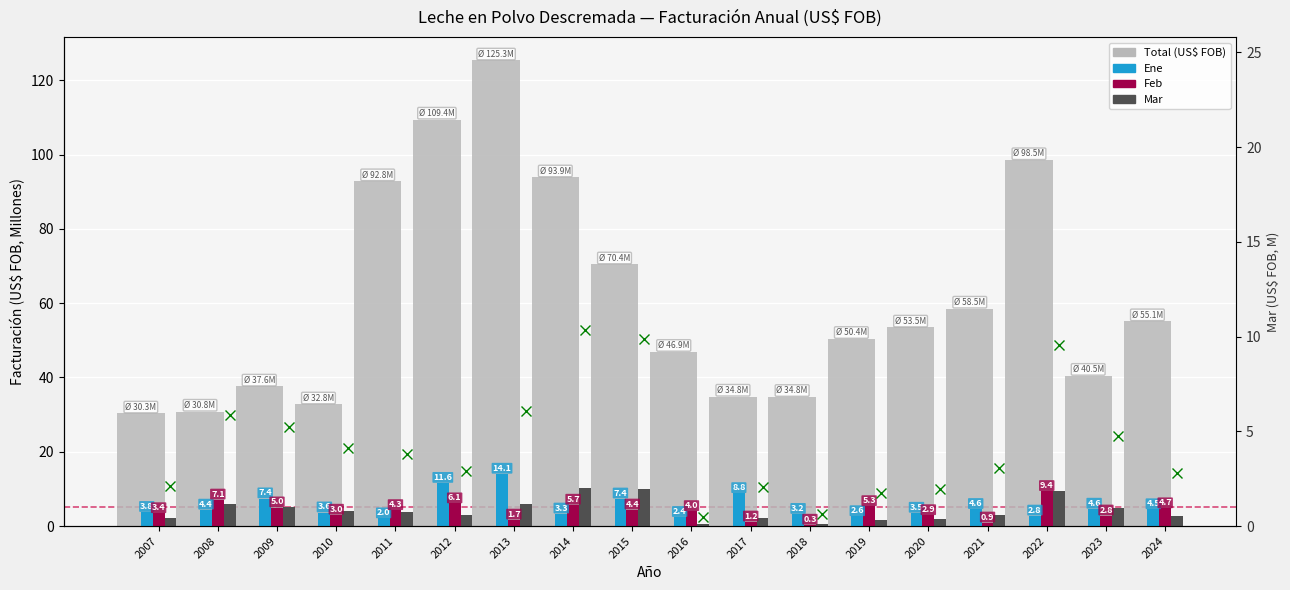

At which category is the sum across all series the highest?

2013